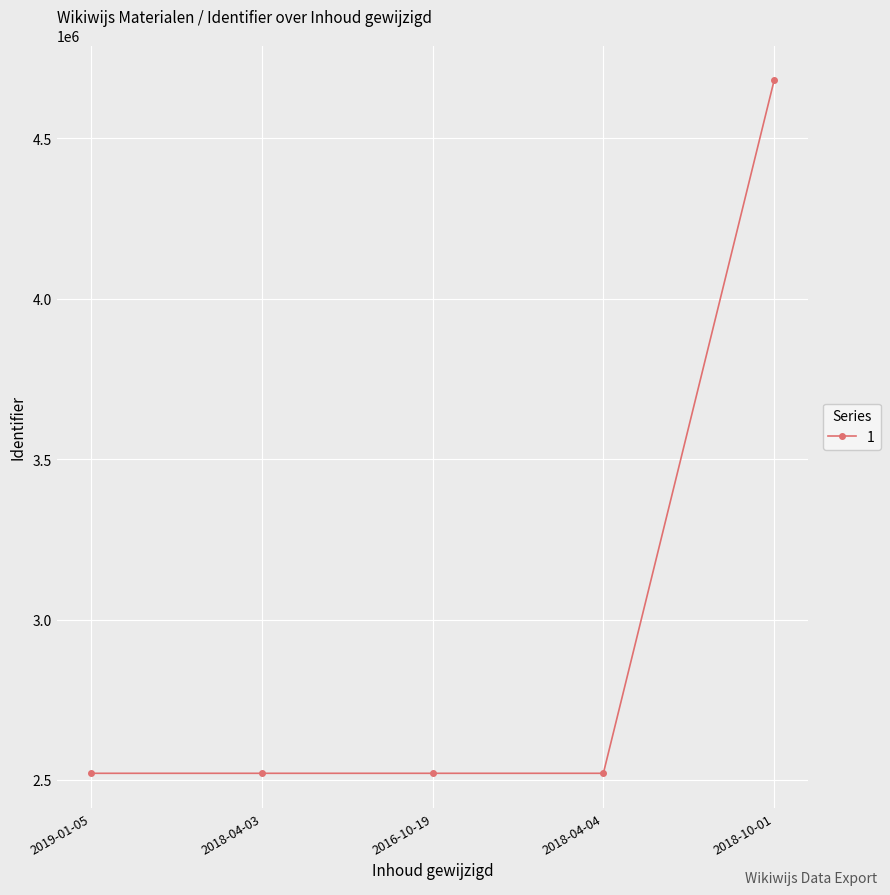

What is the average value?

2952908